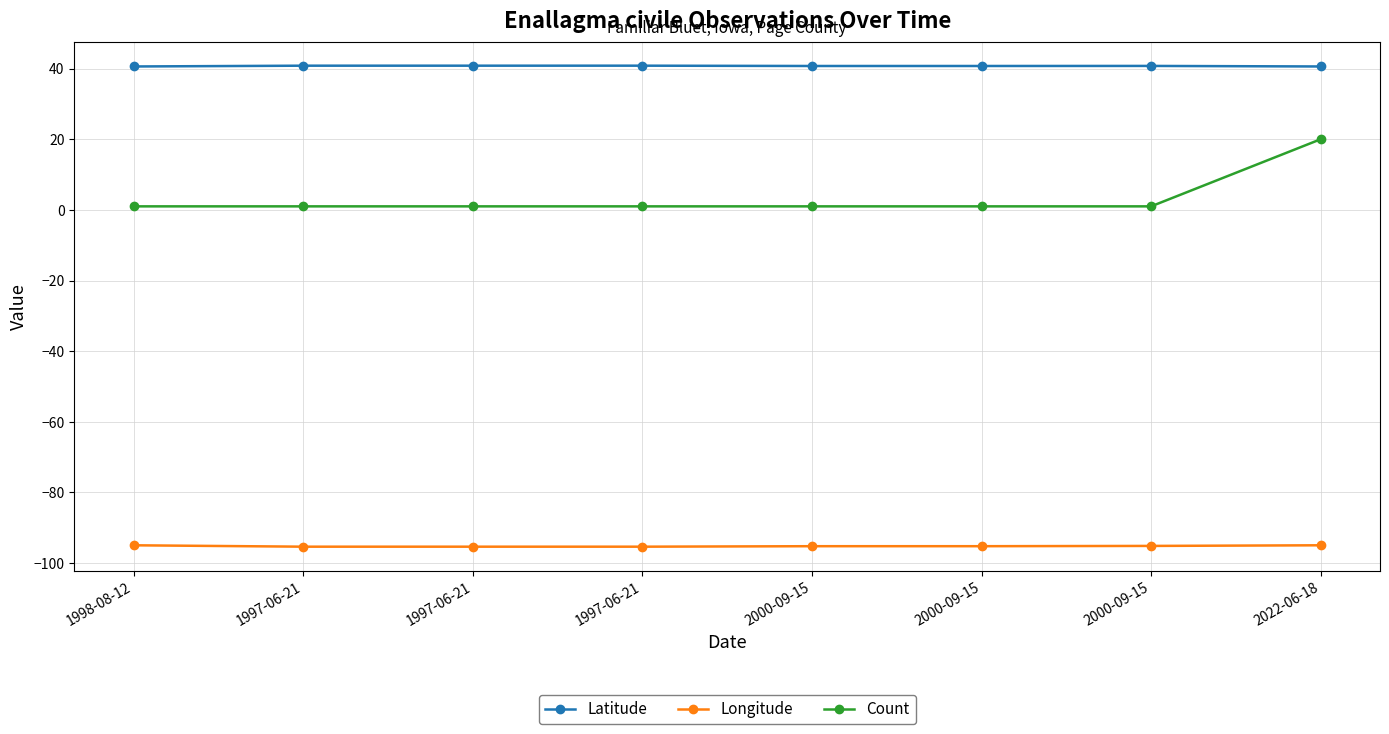

Is it true that Count equals 1.0 at 1998-08-12?

True